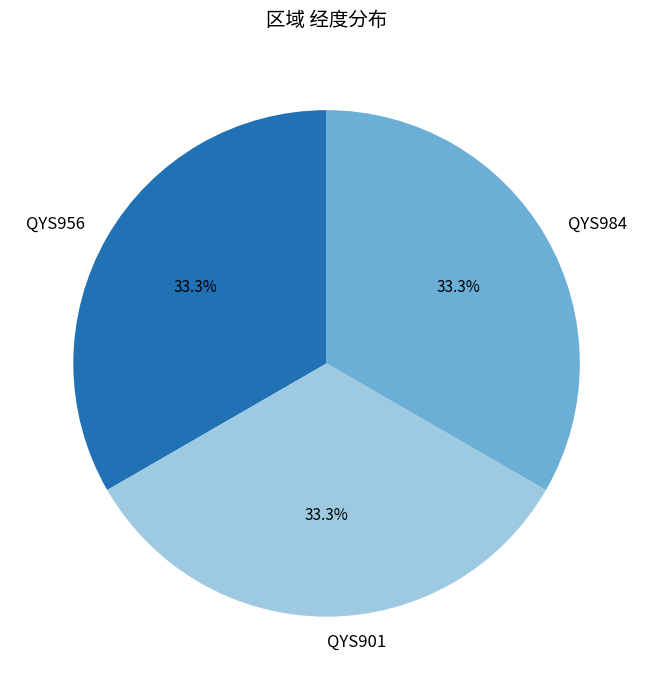

Approximately how many times larger is the value at QYS984 compared to QYS956?

1.0